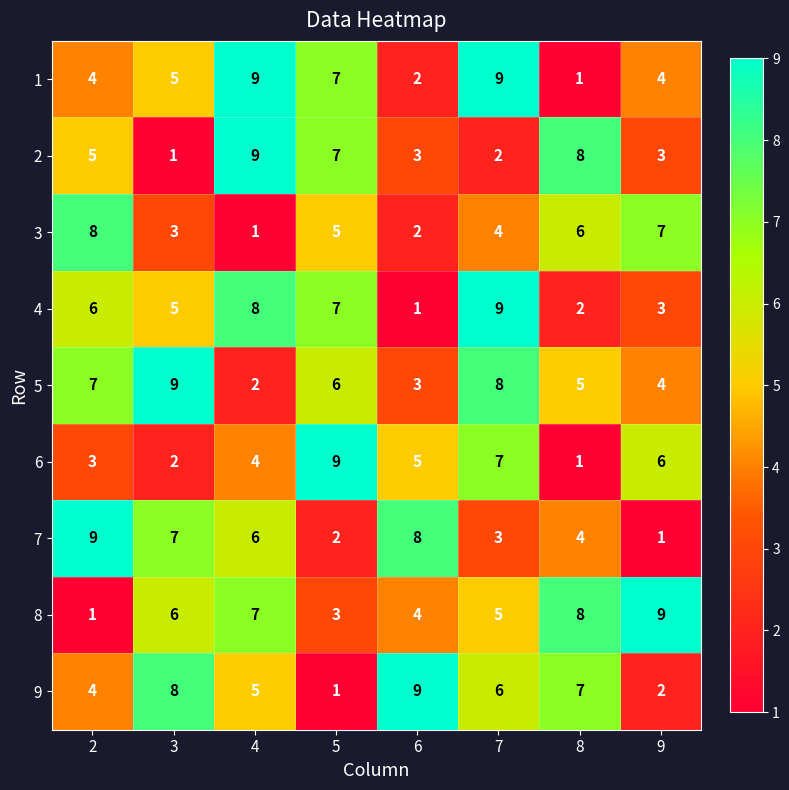

Which series has the largest total across all categories?

5